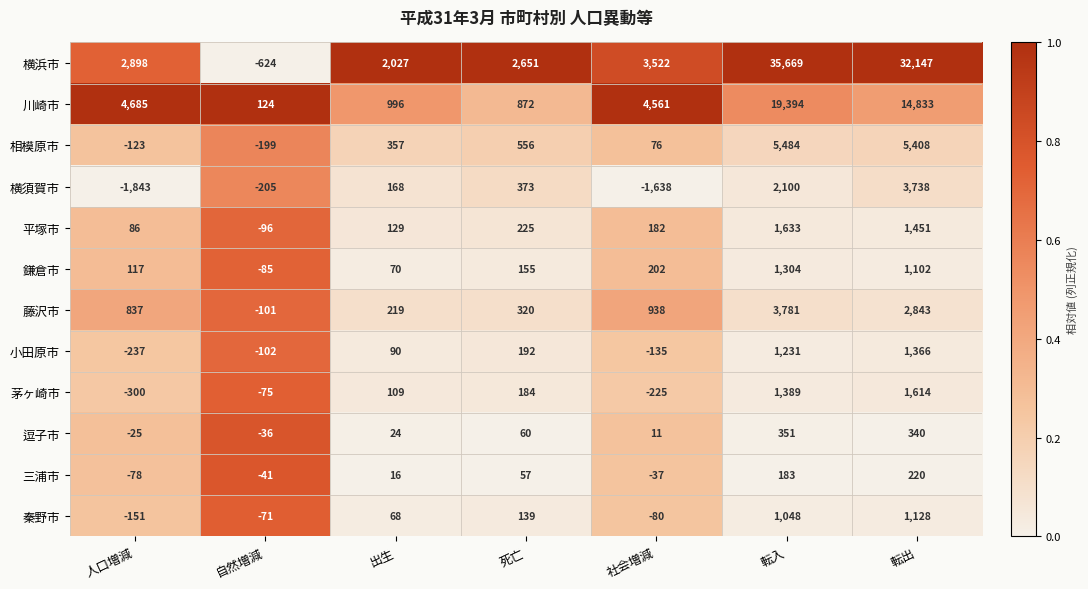

What is the minimum value shown in the chart?

-1843